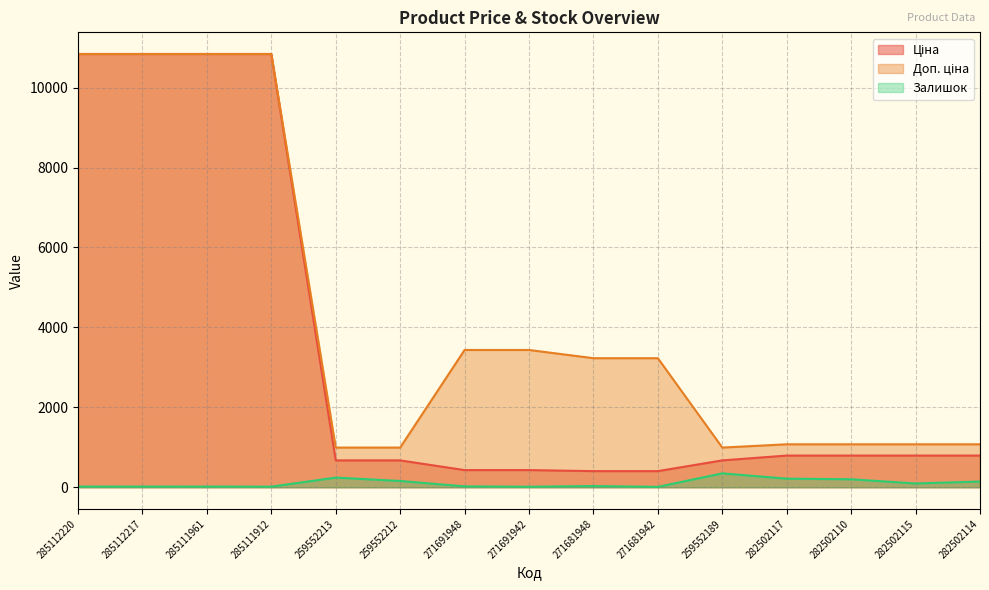

At which category is the sum across all series the highest?

285112220